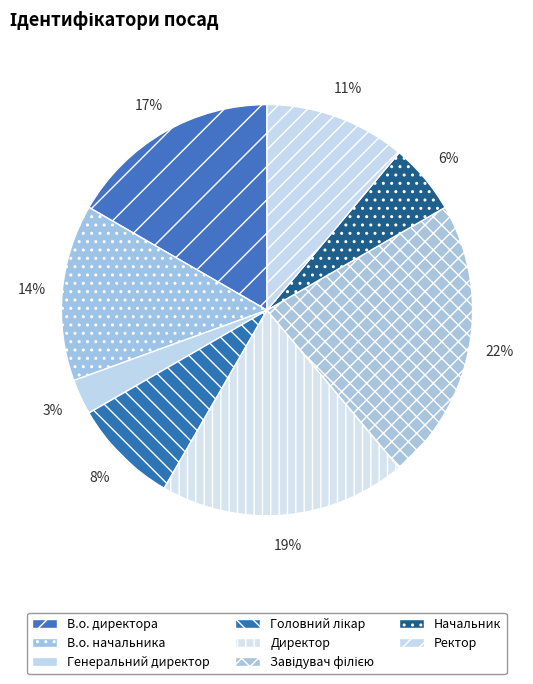

What percentage is the Ректор slice, to the nearest percent?

11%